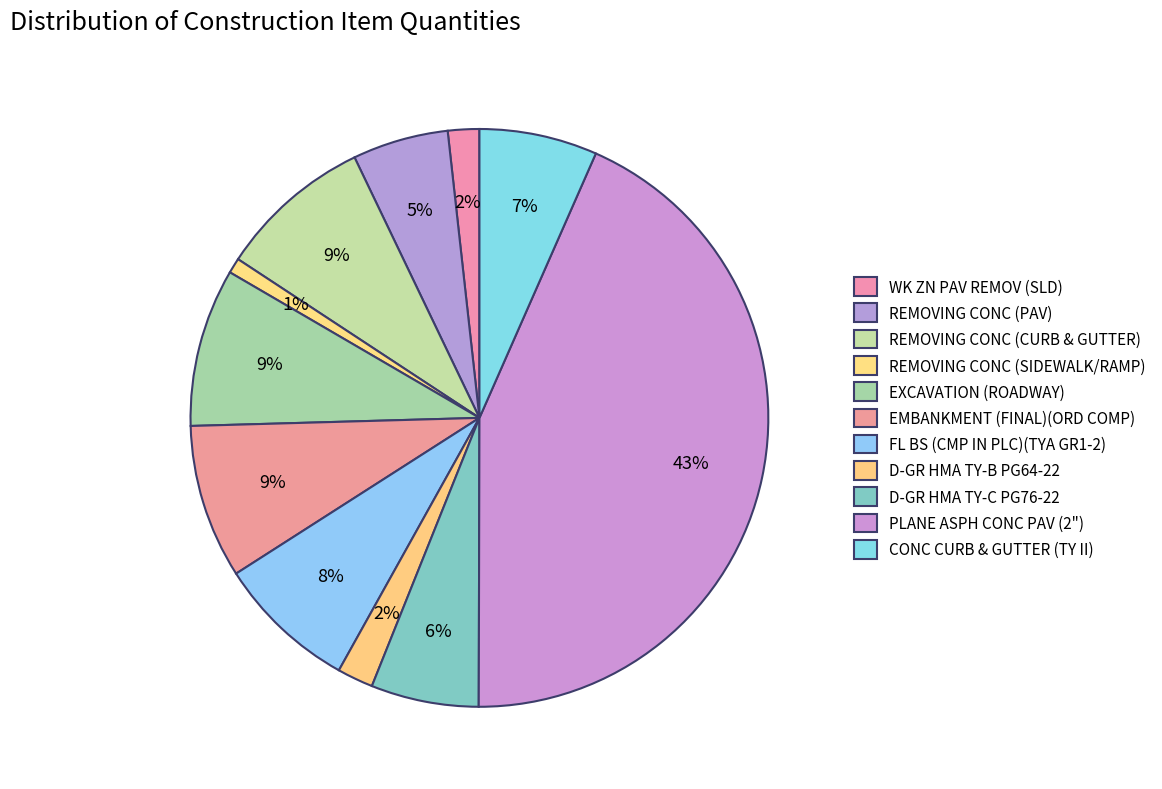

Count the number of slices in the pie.

11